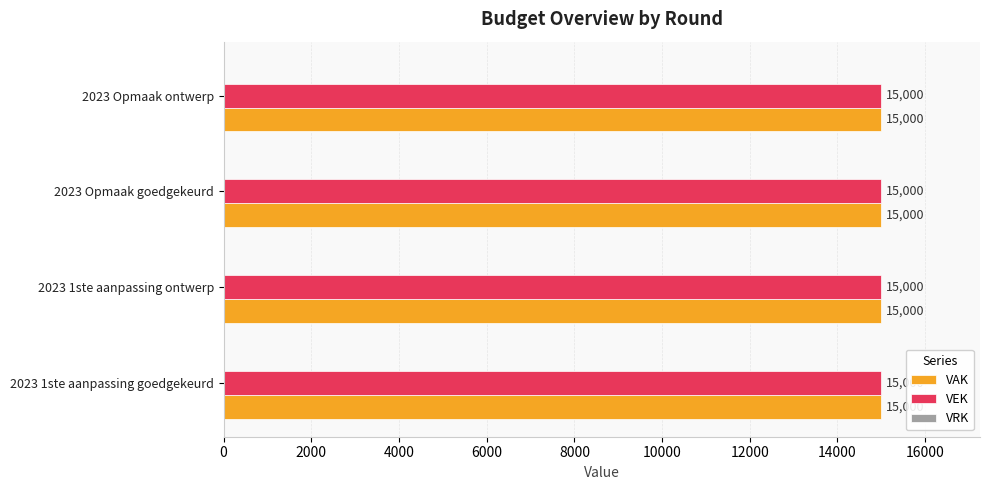

Reading left to right, transcribe all the data shown in this chart.

VAK: 15000	15000	15000	15000
VEK: 15000	15000	15000	15000
VRK: 0	0	0	0